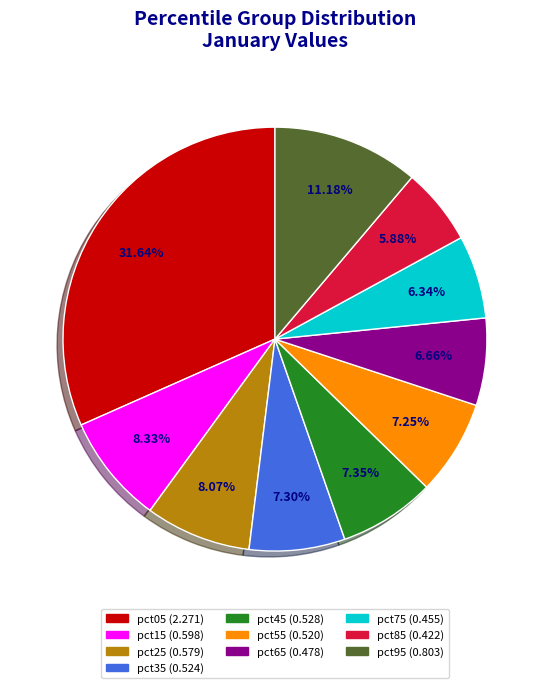

What portion of the pie excludes pct25?

91.9%